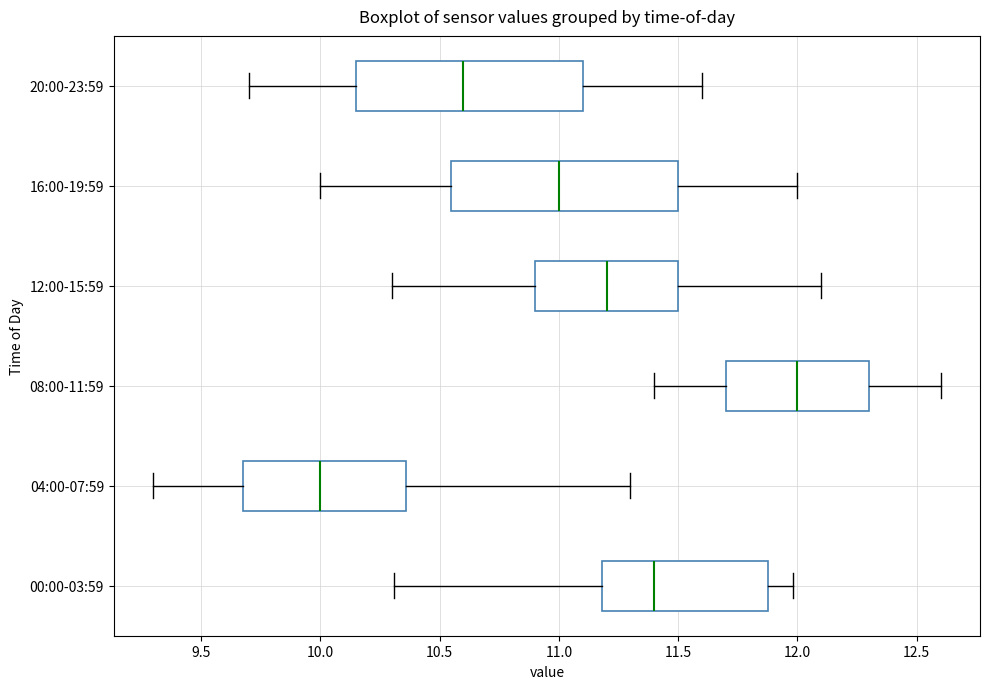

Where is the left edge of the box for 12:00-15:59 on the x-axis? The values are not printed on the chart, so give them approximately, as read against the axis.

10.90